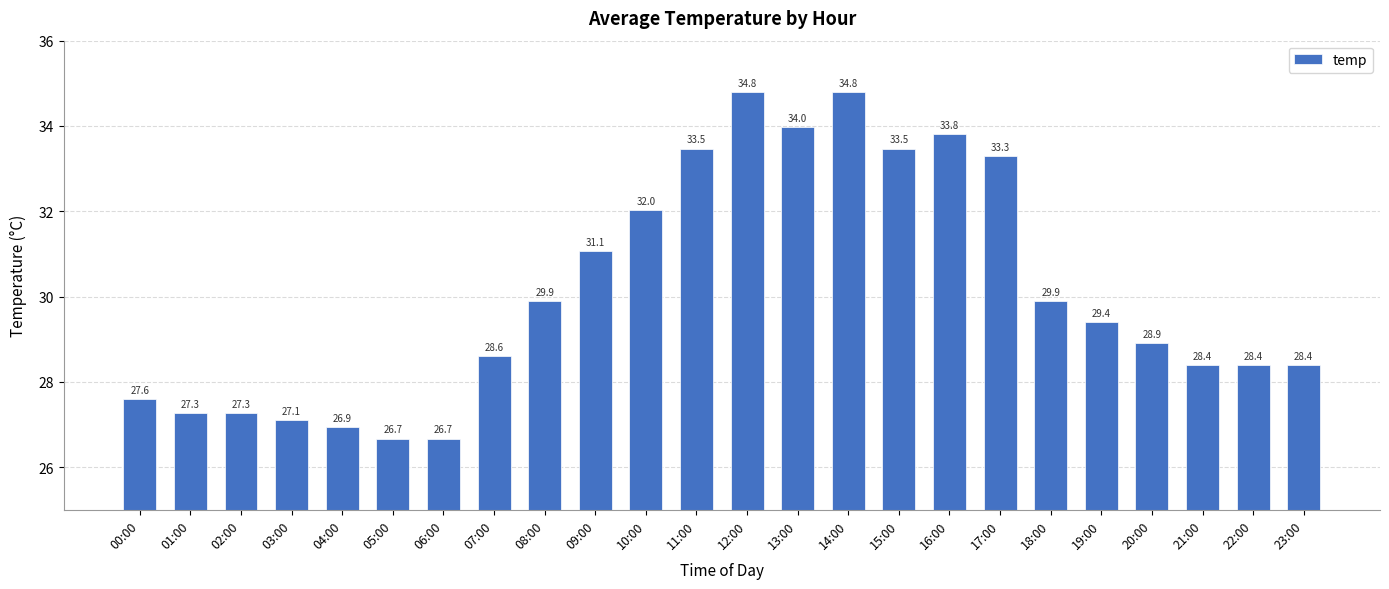

Reading left to right, extract all data points from this chart.

27.6	27.3	27.3	27.1	26.9	26.7	26.7	28.6	29.9	31.1	32.0	33.5	34.8	34.0	34.8	33.5	33.8	33.3	29.9	29.4	28.9	28.4	28.4	28.4